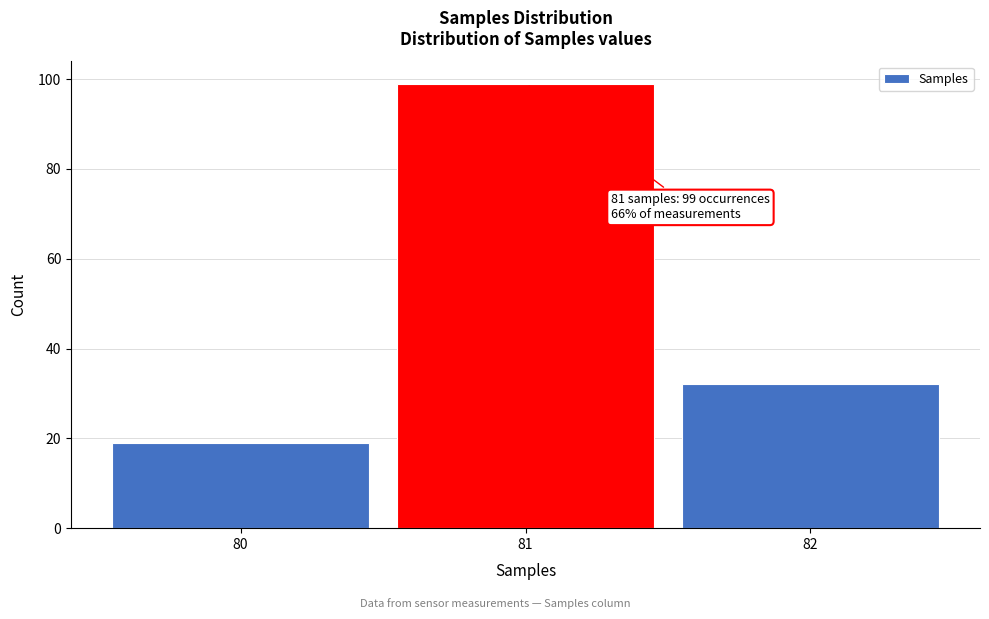

Over which range of the x-axis is the bar tallest?

80.5 to 81.5